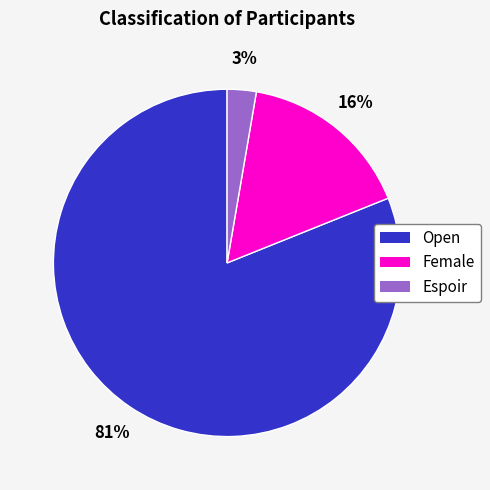

To the nearest percent, what portion does Espoir represent?

3%